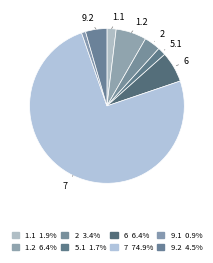

Count the number of slices in the pie.

8